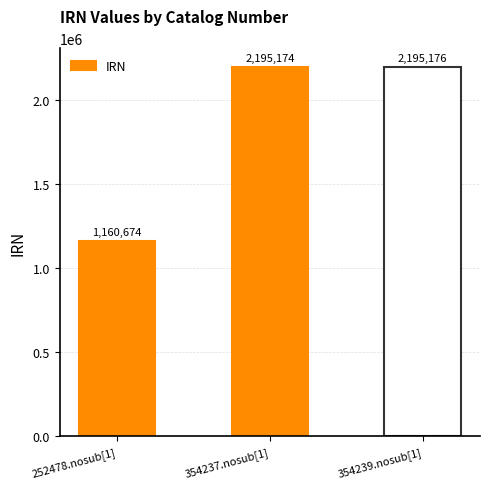

What is the label of the 1st bar from the right?

354239.nosub[1]